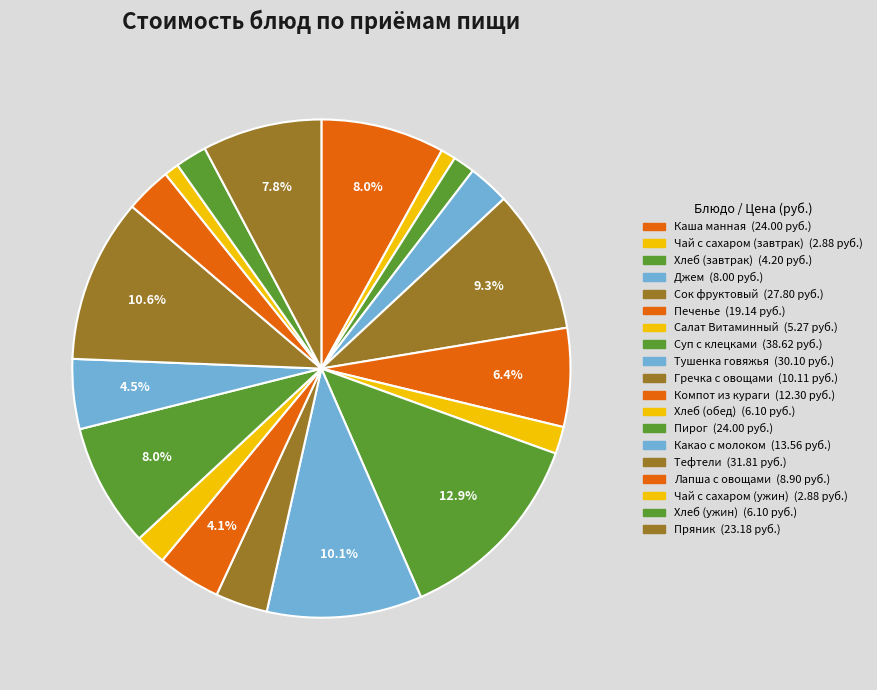

True or false: Сок фруктовый accounts for 9% of the total.

True